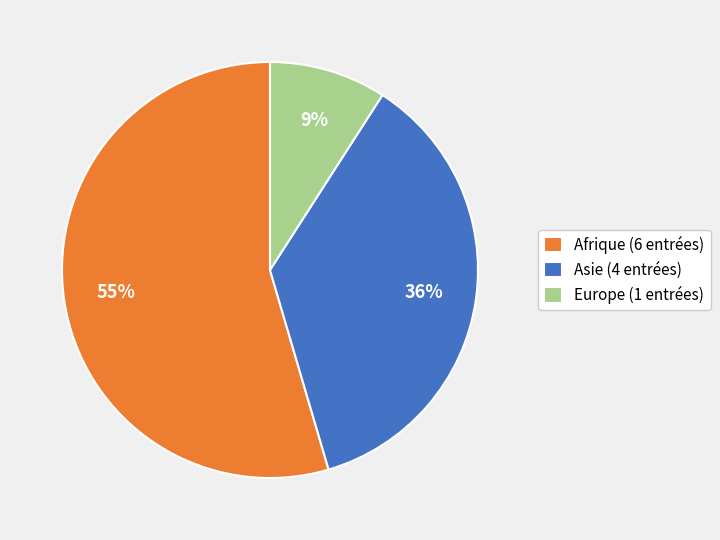

To the nearest percent, what percentage of the pie is Europe (1 entrées)?

9%